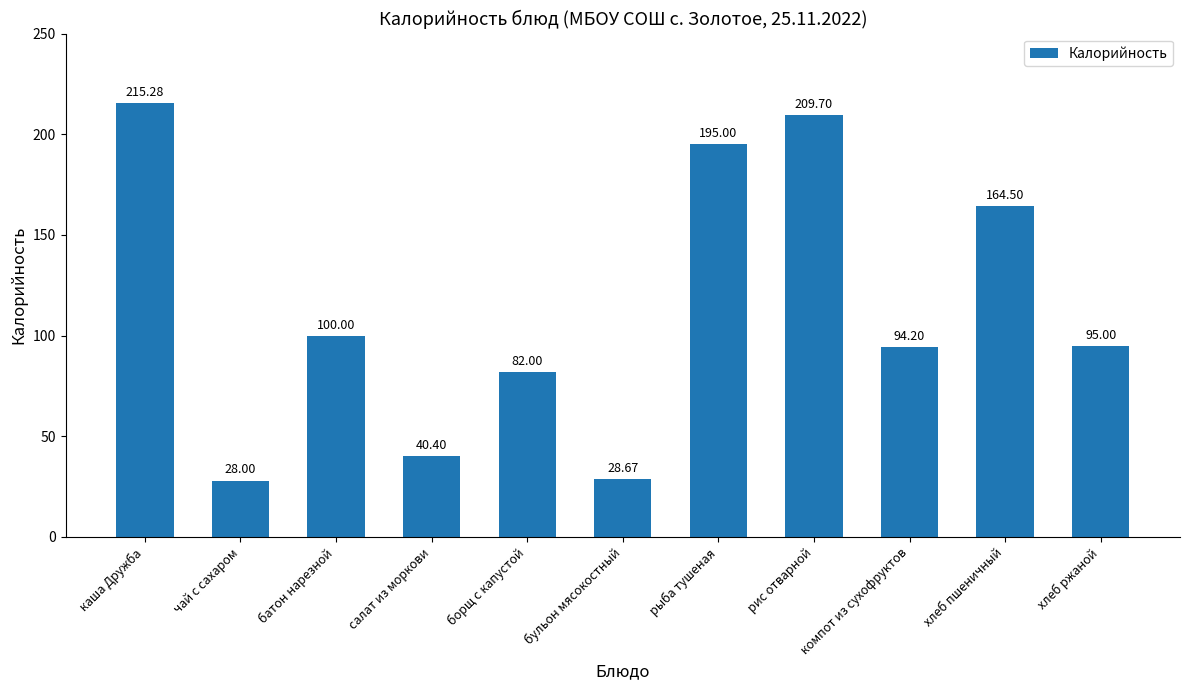

What is the difference between the values at каша Дружба and бульон мясокостный?

186.6